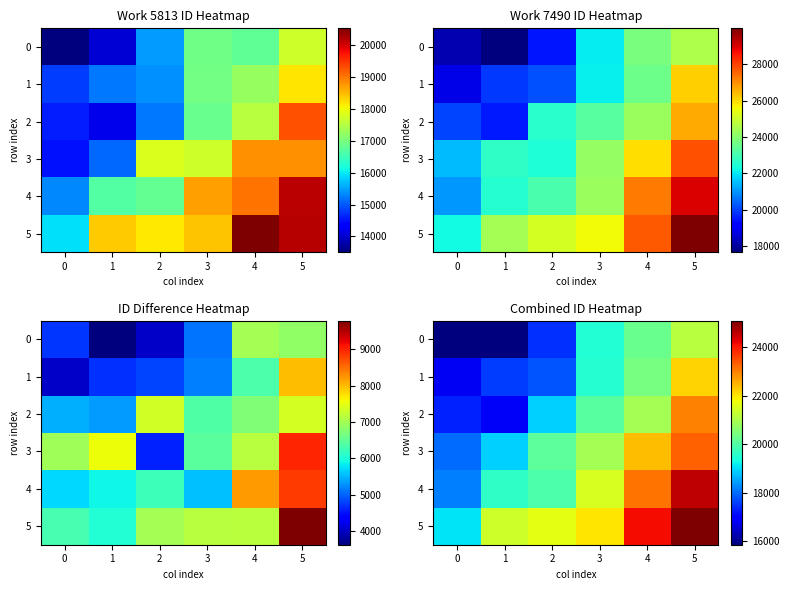

What is the difference between the highest and lowest values at 2?

4189.5